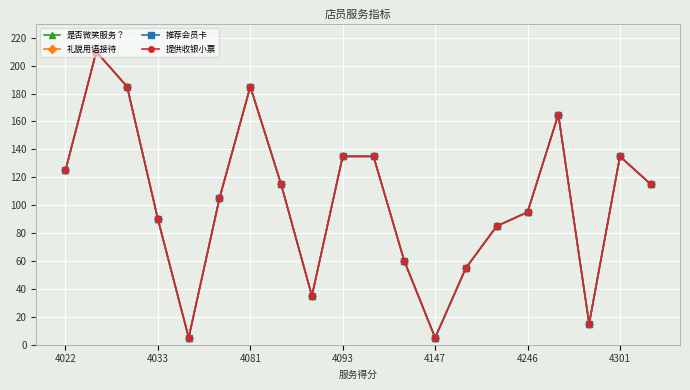

How many distinct data groups are displayed?

4